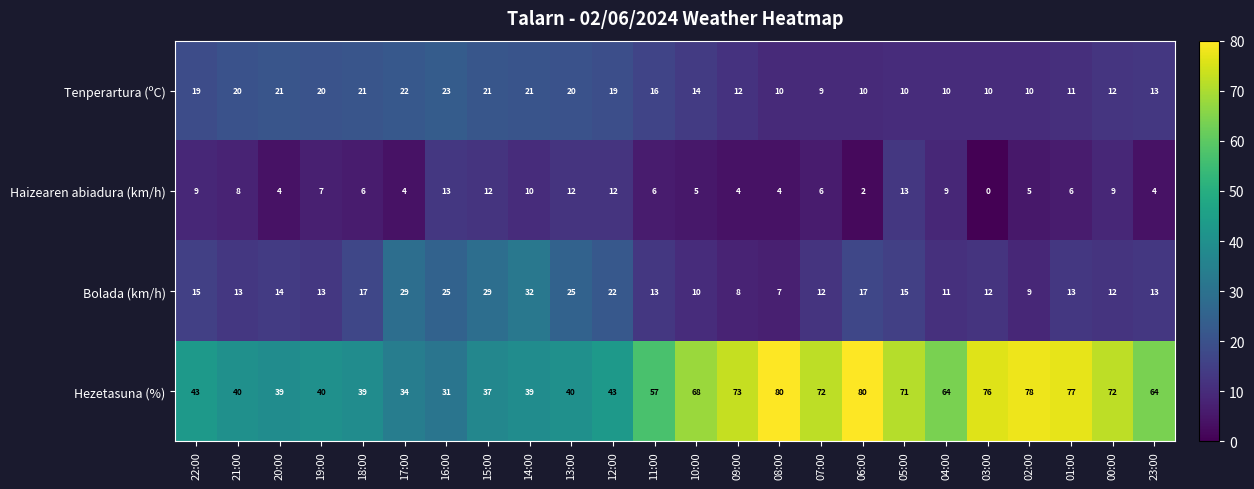

What is the greatest value displayed?

80